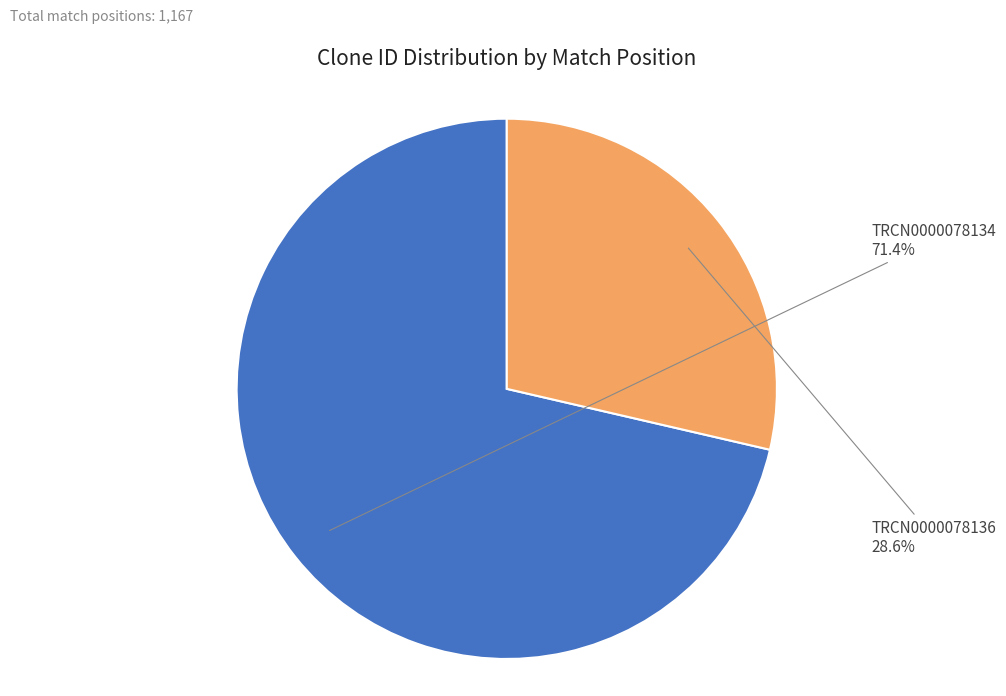

Is there a majority slice in this chart?

Yes